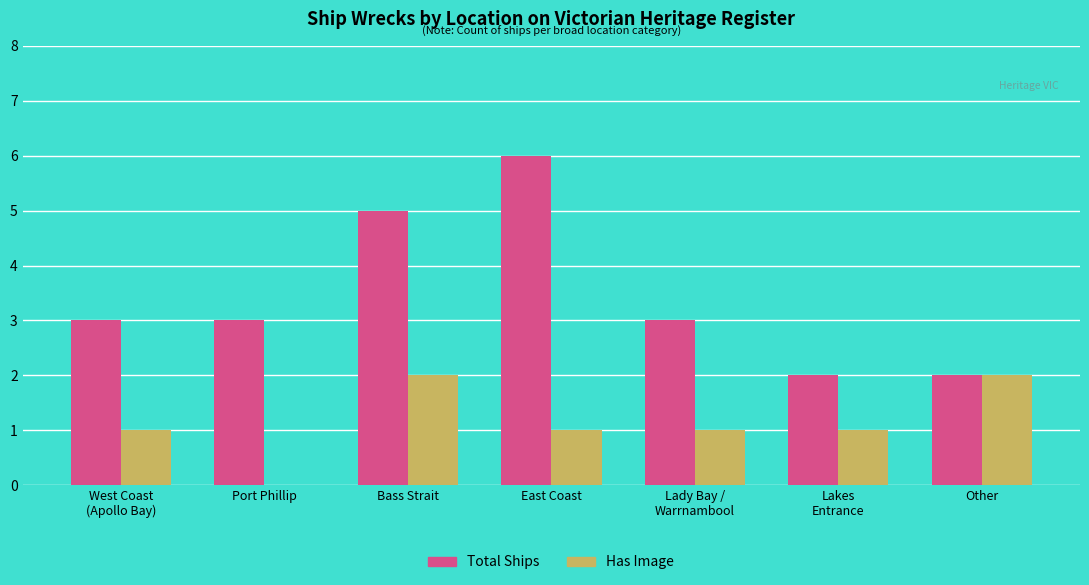

What is the total value across all series at Other?

4